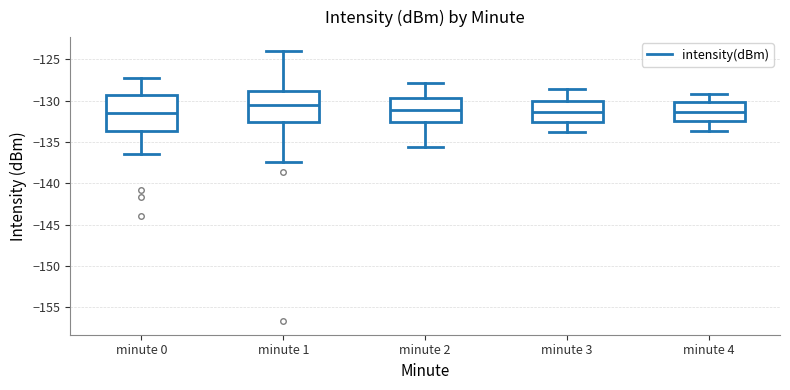

Comparing the boxes themselves (not the whiskers), which one is the tallest?

minute 0